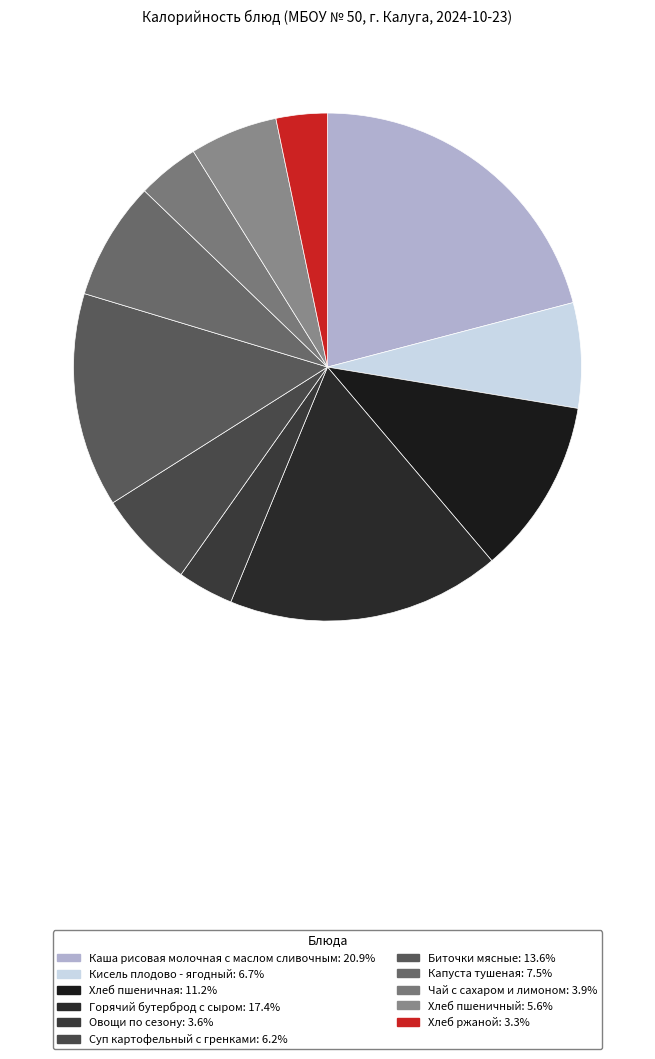

What portion of the pie excludes Овощи по сезону?

96.4%